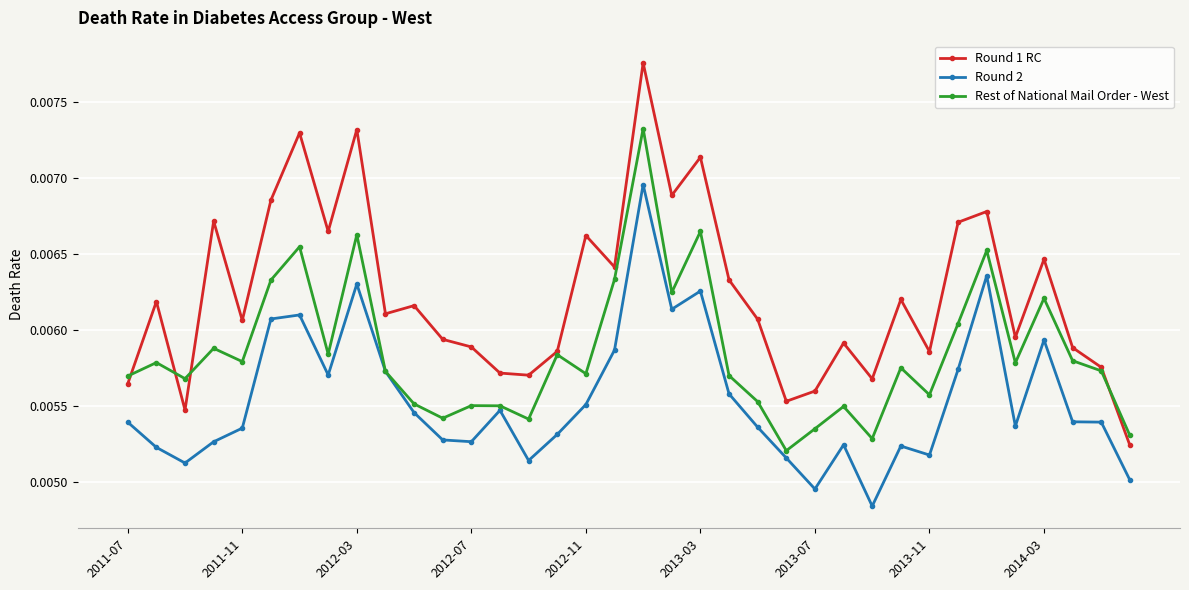

Which series has the widest spread of values?

Round 1 RC